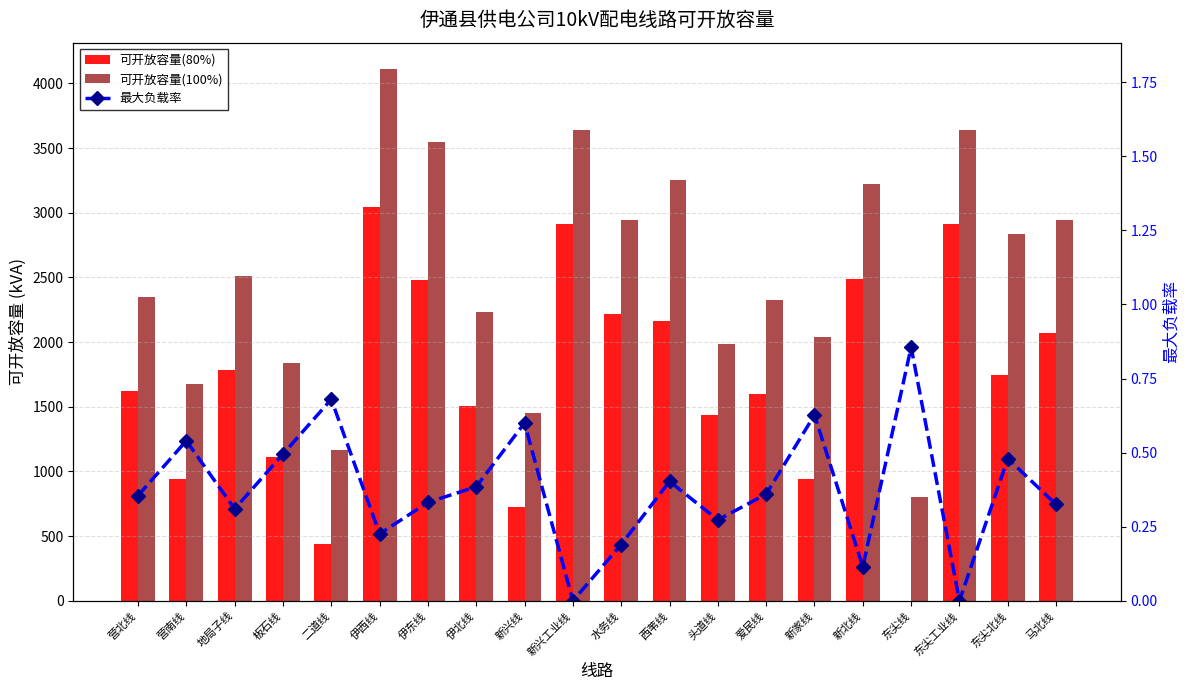

The value of 可开放容量(100%) at 马北线 is 2946.1. True or false?

True